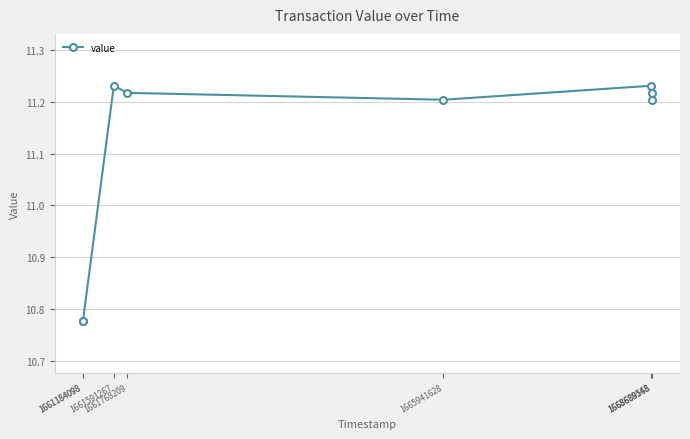

Reading left to right, extract all data points from this chart.

1661184098=10.8	1661184098=10.8	1661591267=11.2	1661768209=11.2	1665941628=11.2	1668688168=11.2	1668689548=11.2	1668689548=11.2